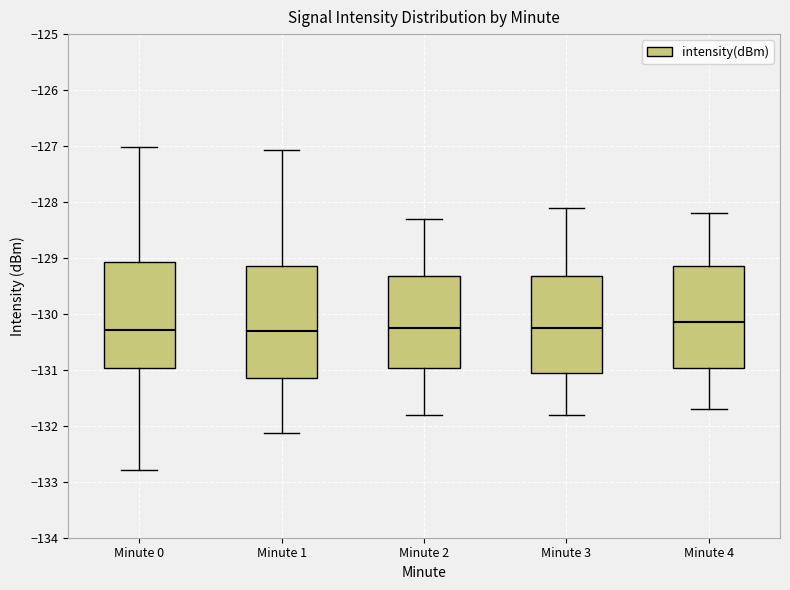

Reading left to right, transcribe this box plot: for each box, give where its median line is, the range the box spans, and where its two whiskers end, as read against the y-axis. The values are not printed on the chart, so give them approximately, as read against the axis.

Minute 0: median -130.3, box -131.0 to -129.1, whiskers -132.8 to -127.0
Minute 1: median -130.3, box -131.1 to -129.1, whiskers -132.1 to -127.1
Minute 2: median -130.2, box -131.0 to -129.3, whiskers -131.8 to -128.3
Minute 3: median -130.2, box -131.0 to -129.3, whiskers -131.8 to -128.1
Minute 4: median -130.1, box -131.0 to -129.1, whiskers -131.7 to -128.2